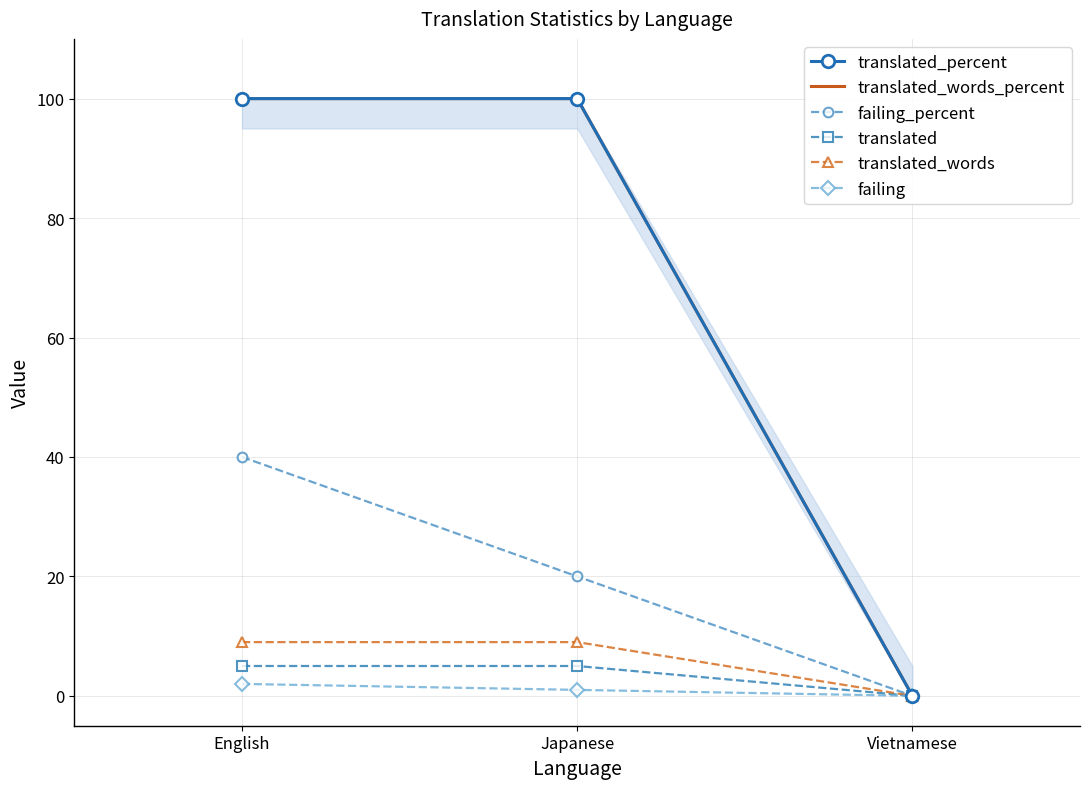

Which has a higher value, Japanese or Vietnamese?

Japanese